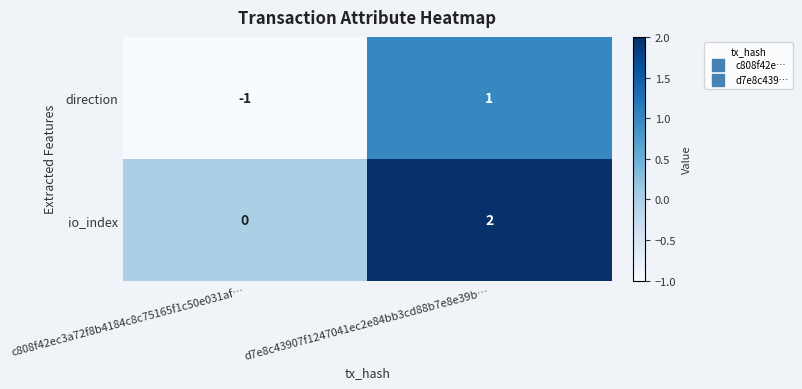

How many distinct data groups are displayed?

2